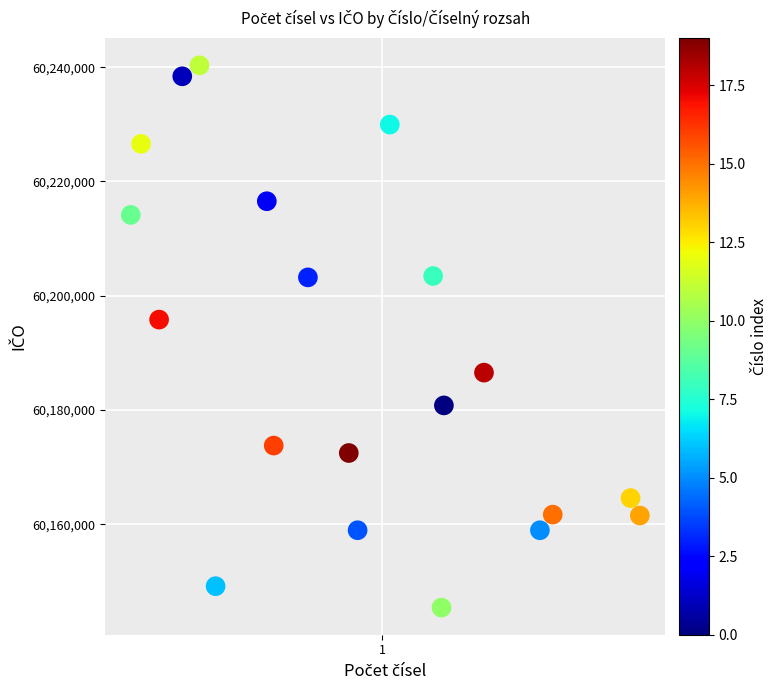

What Y value in the scatter plot is closest to 60192860?

60195811.6